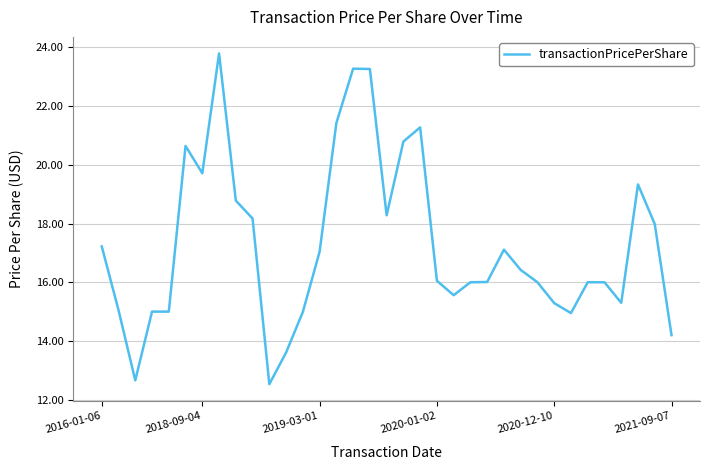

What is the difference between the maximum and minimum values?

11.3